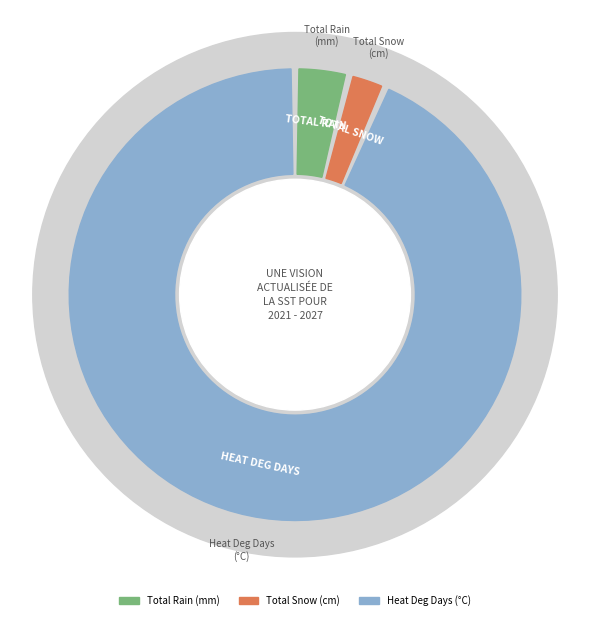

The Heat Deg Days (°C) slice represents 1% of the pie. True or false?

False